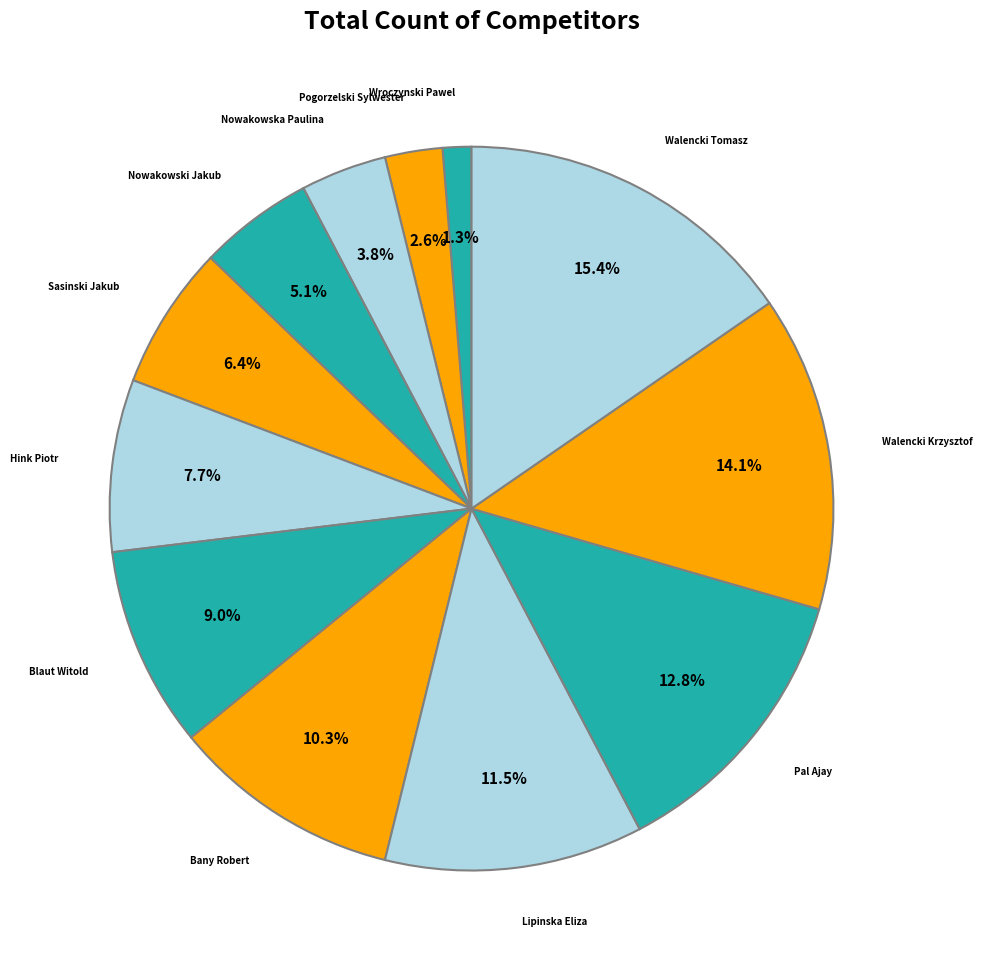

What is the smallest slice in the pie chart?

Wroczynski Pawel